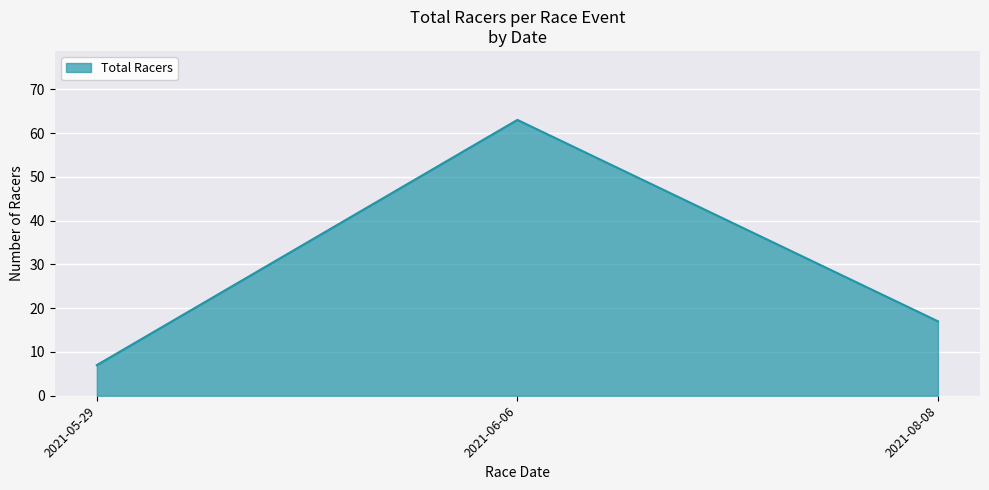

Read the value at 2021-08-08, to the nearest 5.

15